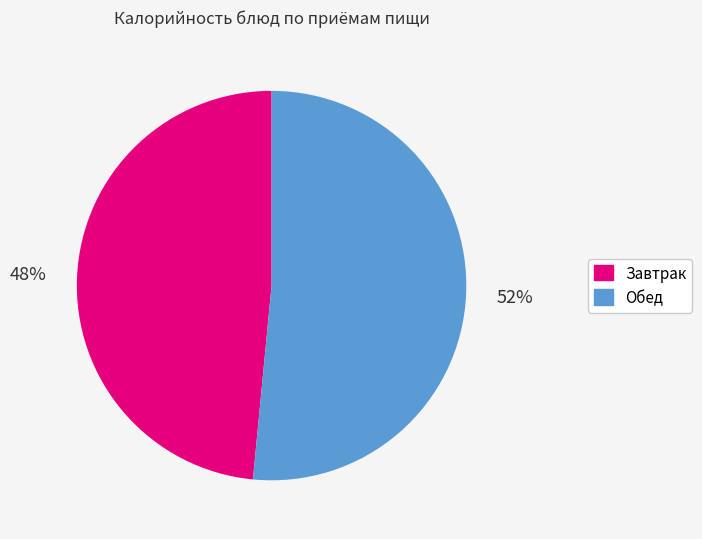

Does any single category account for the majority?

Yes